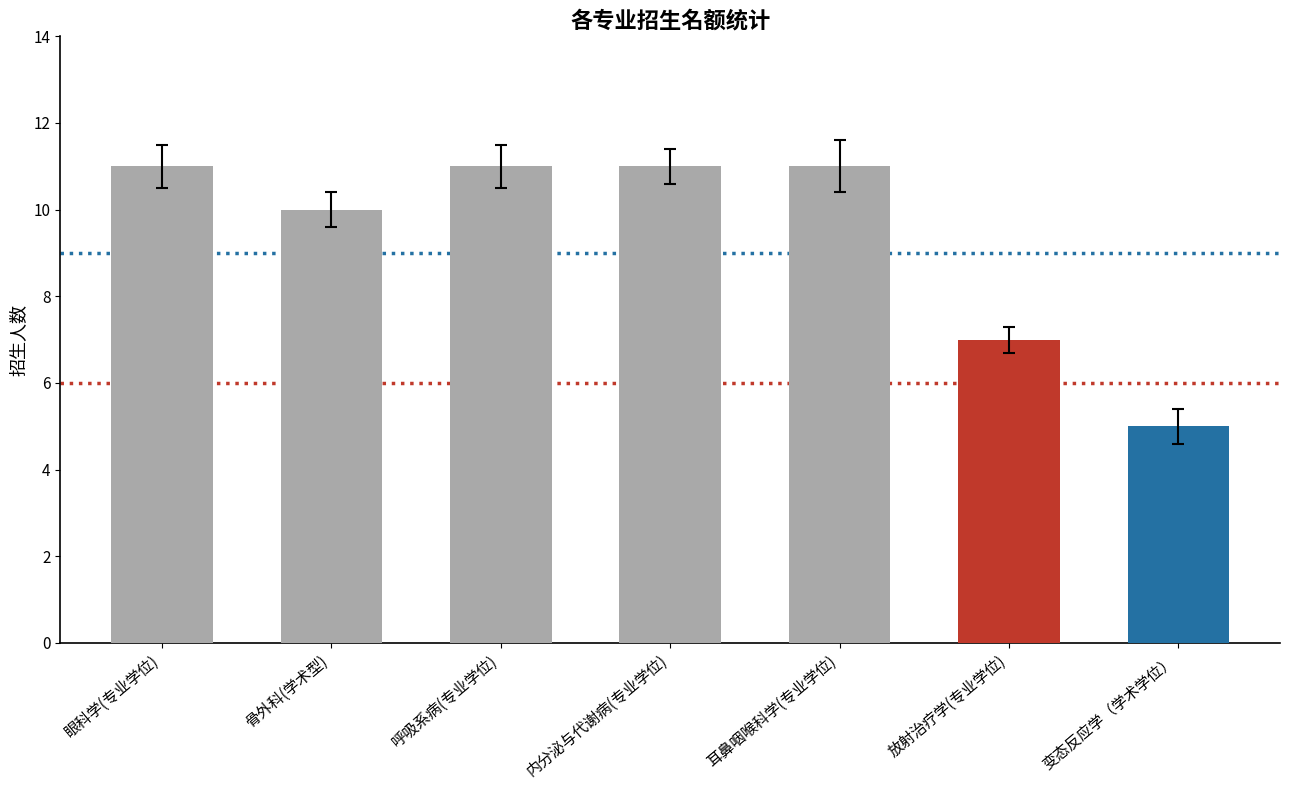

What is the greatest value displayed?

11